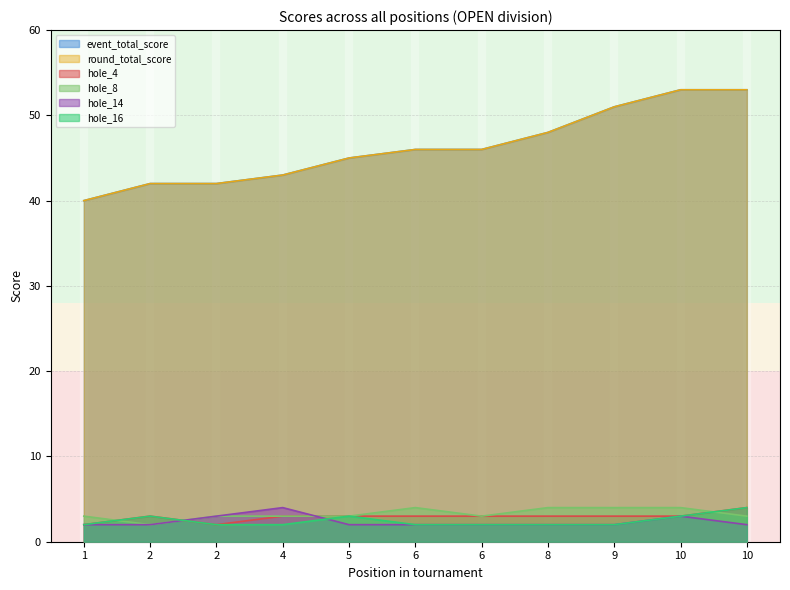

Count the number of categories in the chart.

11